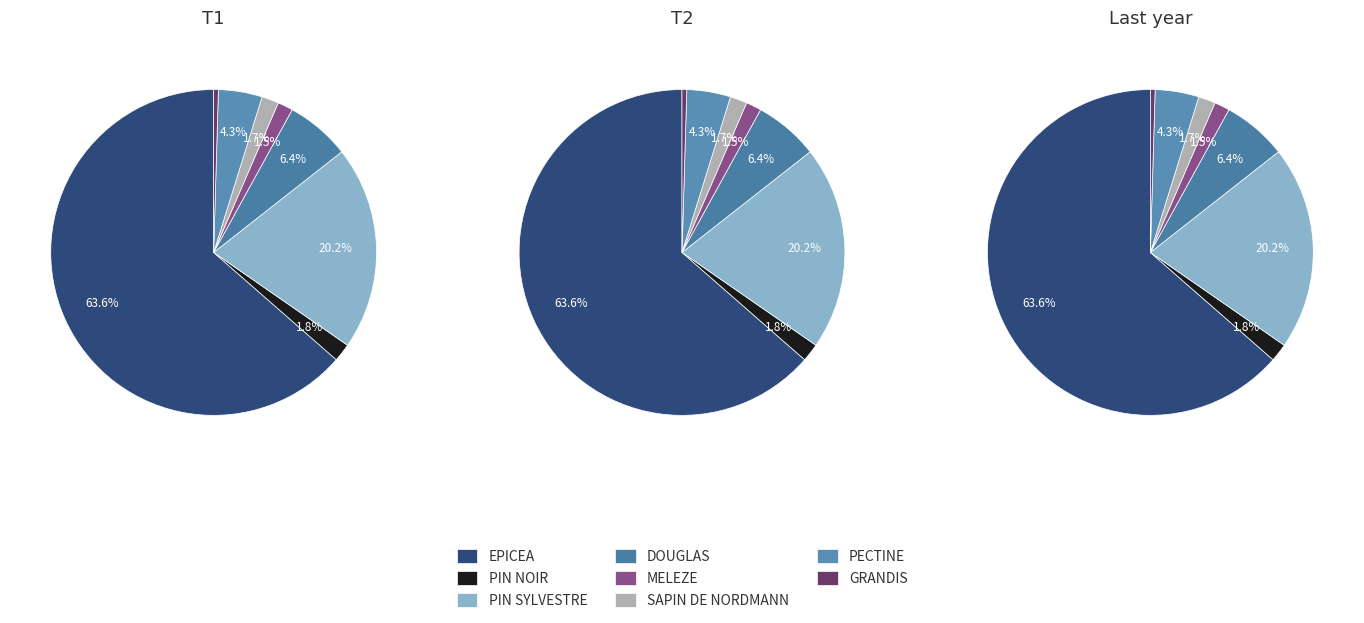

To the nearest percent, what is the average slice percentage?

12%